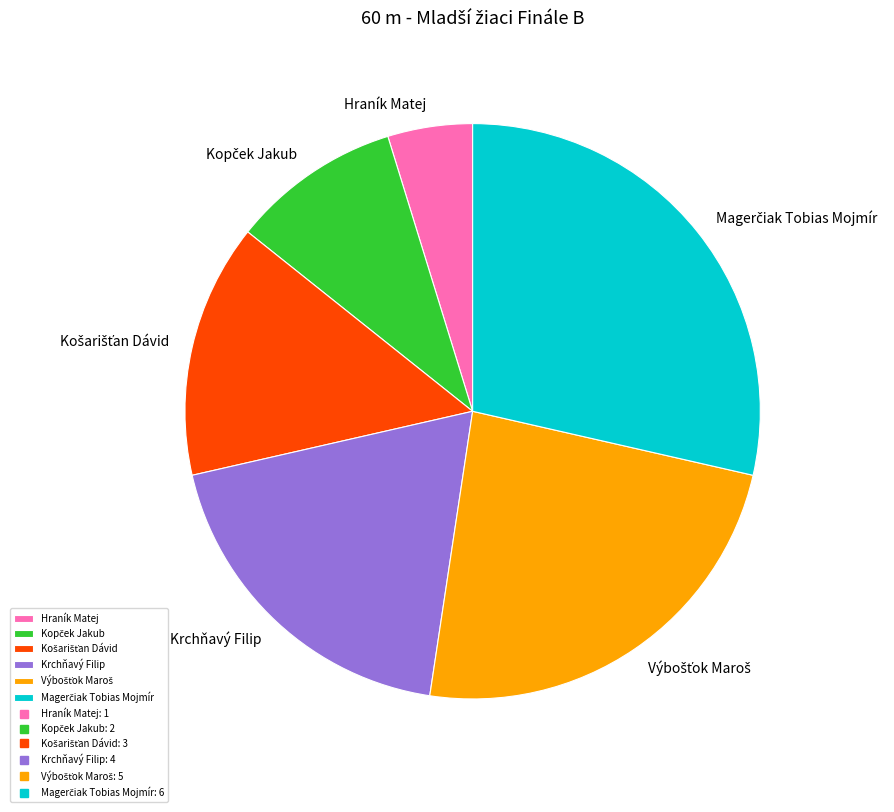

Is there a majority slice in this chart?

No